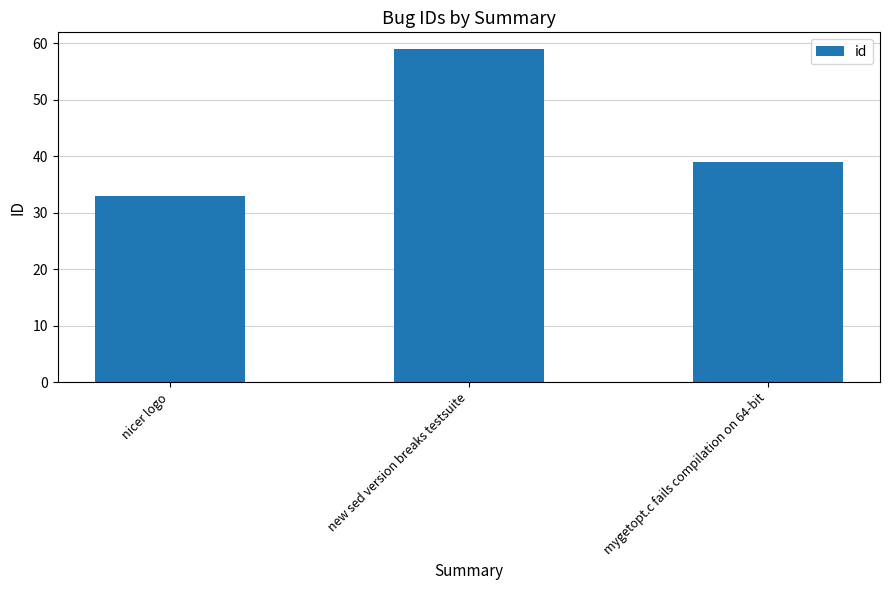

How many categories are shown in the chart?

3